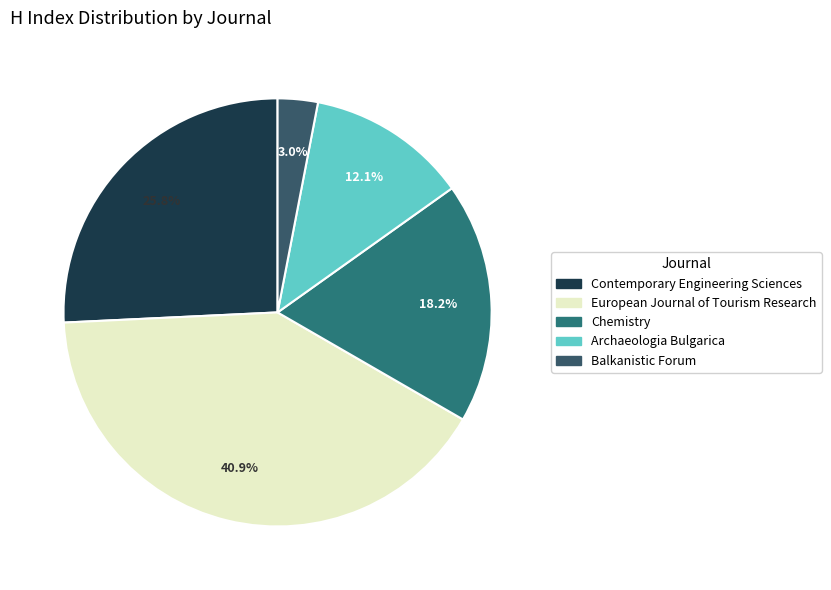

Does any single category account for the majority?

No